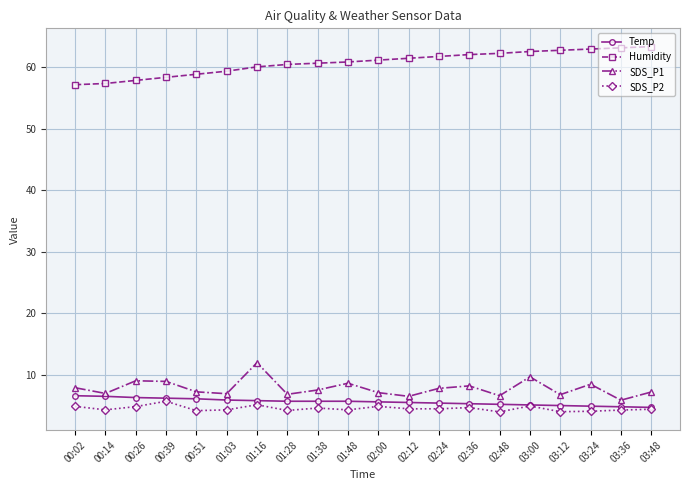

How many lines are shown in the chart?

4